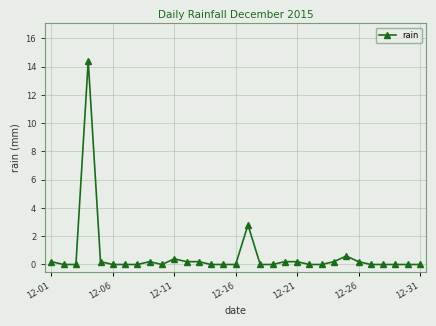

What is the greatest value displayed?

14.4